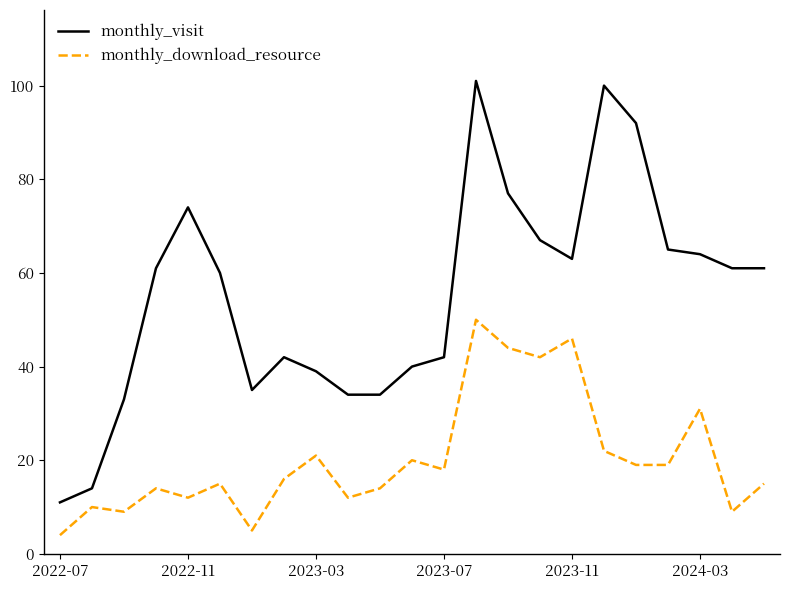

List the series in order of their overall mean, lowest first.

monthly_download_resource, monthly_visit